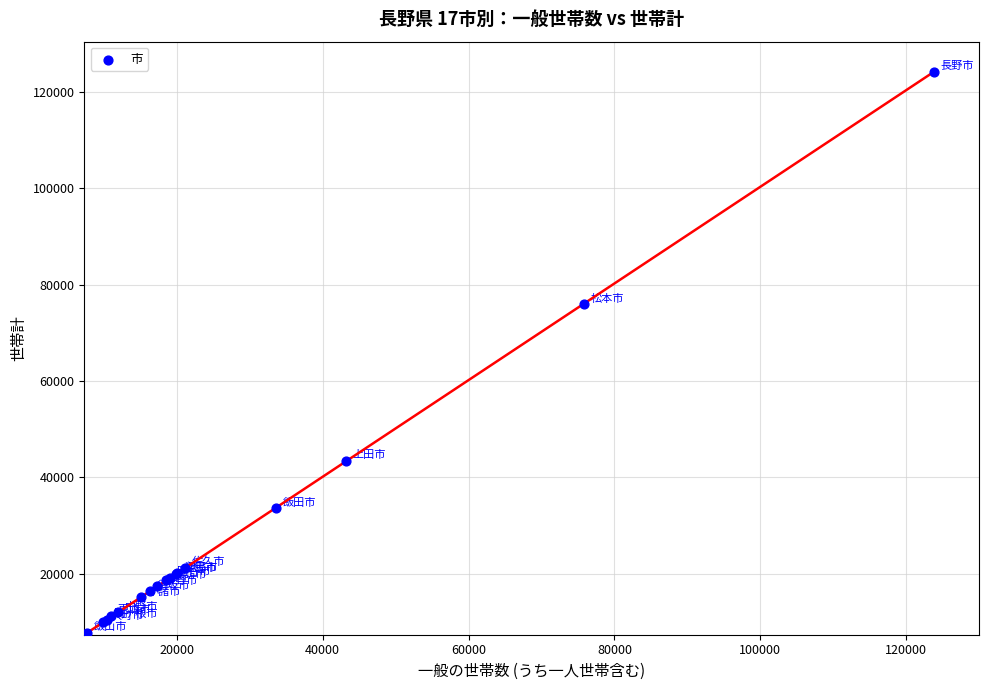

What Y value in the scatter plot is closest to 65982?

75899